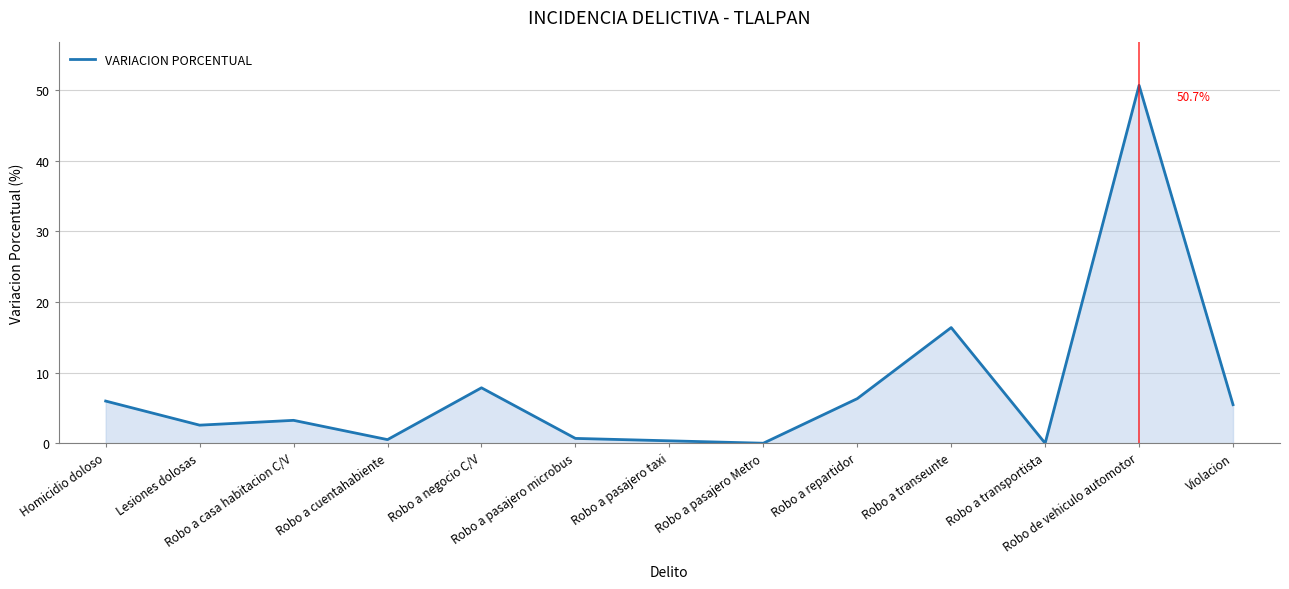

Does the chart display data point markers on the line(s)?

No